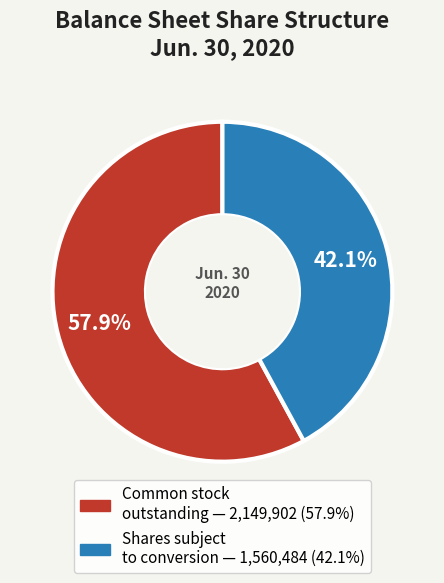

Does any single category account for the majority?

Yes